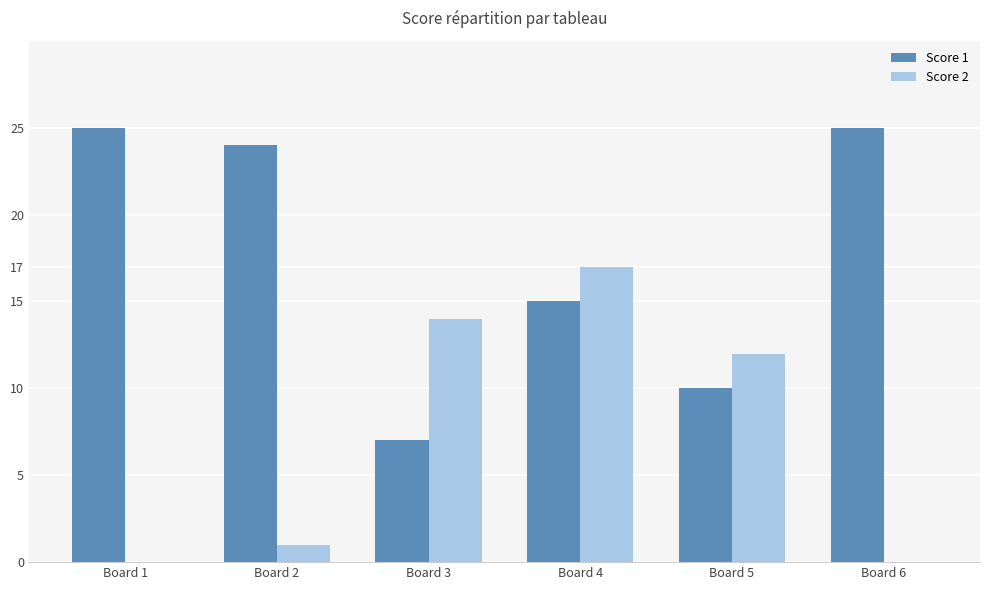

Is the value of Score 2 at Board 1 greater than the value of Score 1 at Board 1?

No